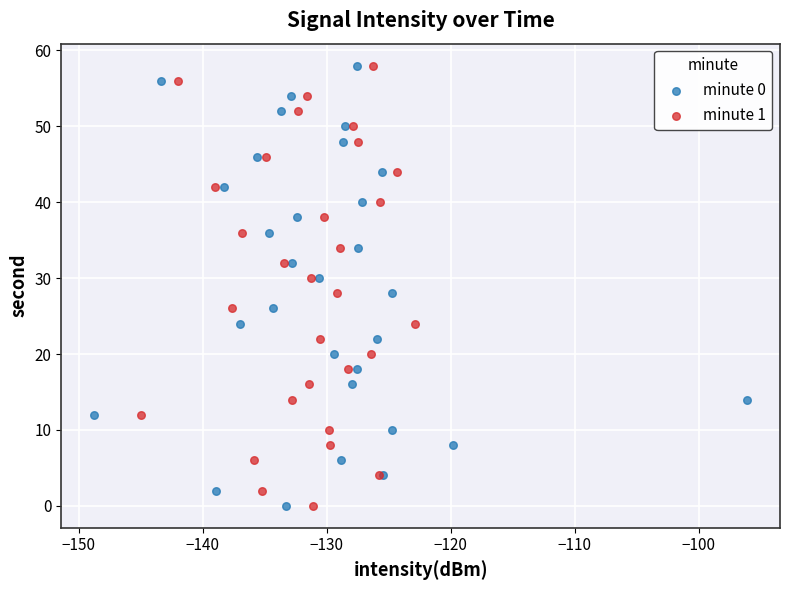

What are all the series names shown in the legend?

minute 0, minute 1